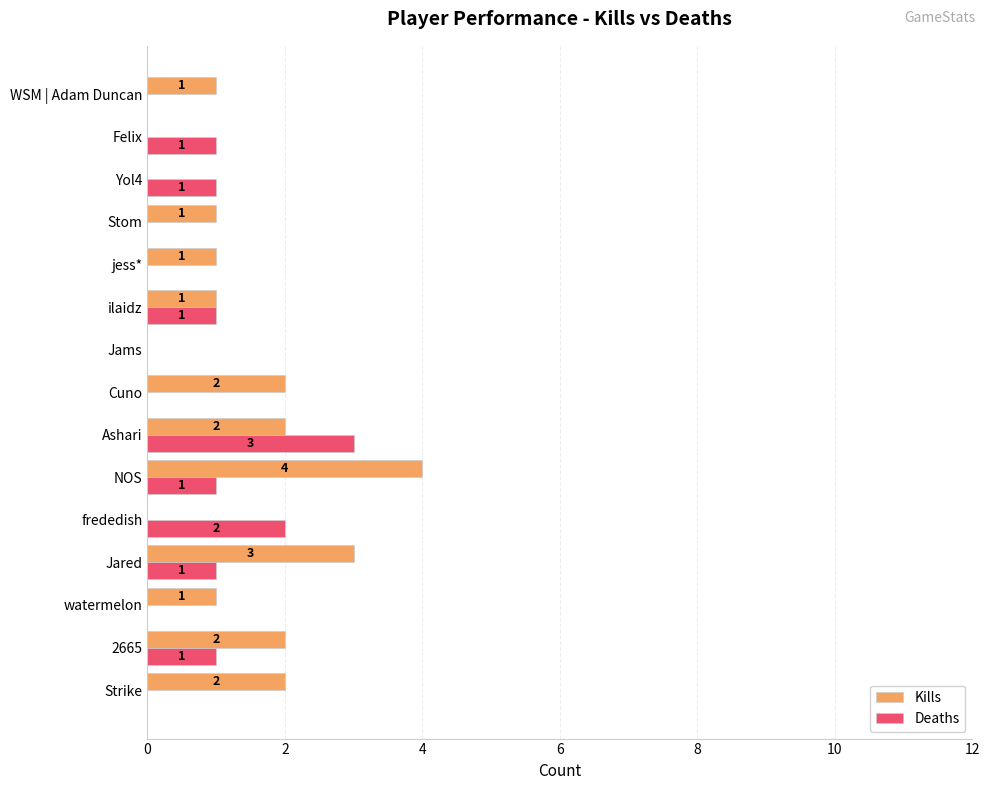

Which label corresponds to the largest value in the chart?

NOS